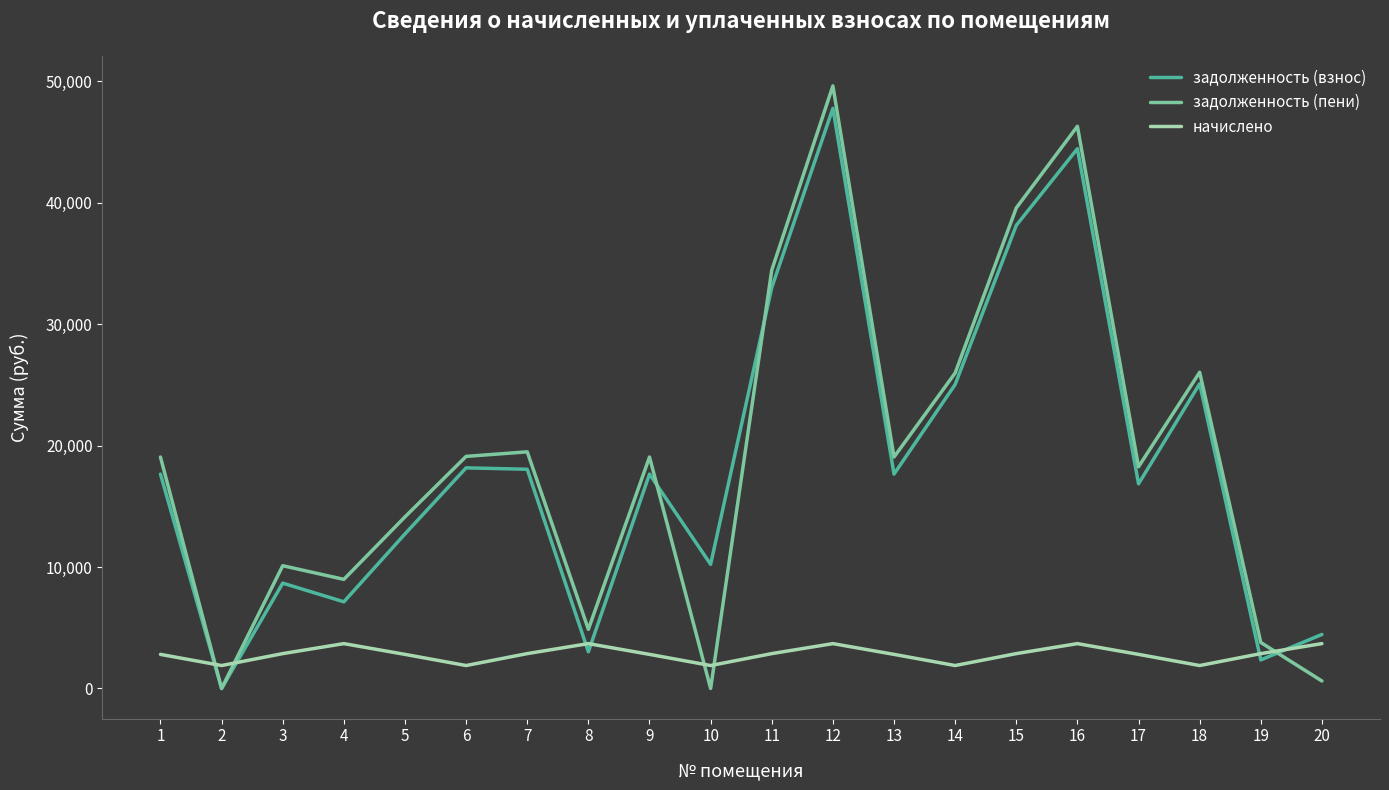

At how many categories does at least one series exceed 42294?

2